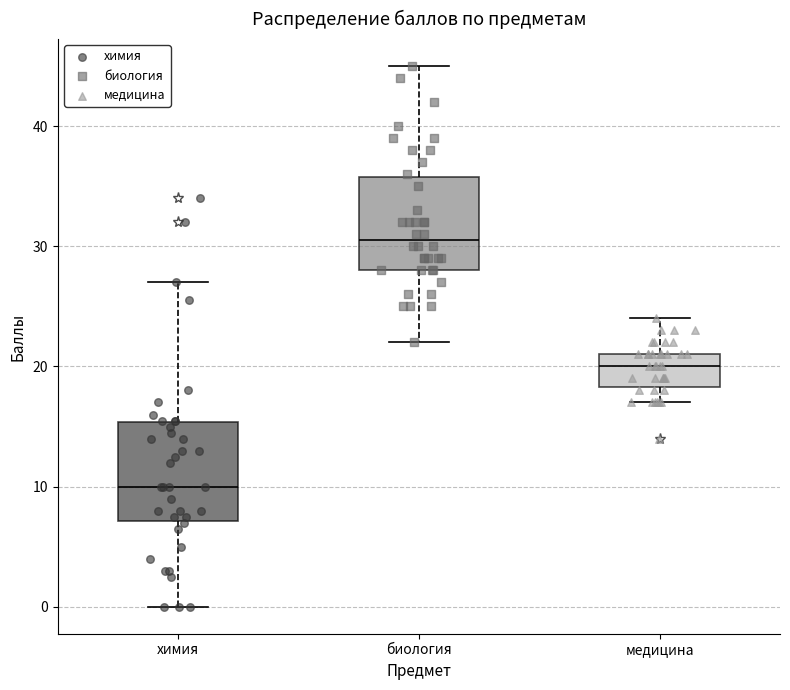

Reading left to right, transcribe this box plot: for each box, give where its median line is, the range the box spans, and where its two whiskers end, as read against the y-axis. The values are not printed on the chart, so give them approximately, as read against the axis.

химия: median 10, box 7 to 15, whiskers 0 to 27
биология: median 31, box 28 to 36, whiskers 22 to 45
медицина: median 20, box 18 to 21, whiskers 17 to 24